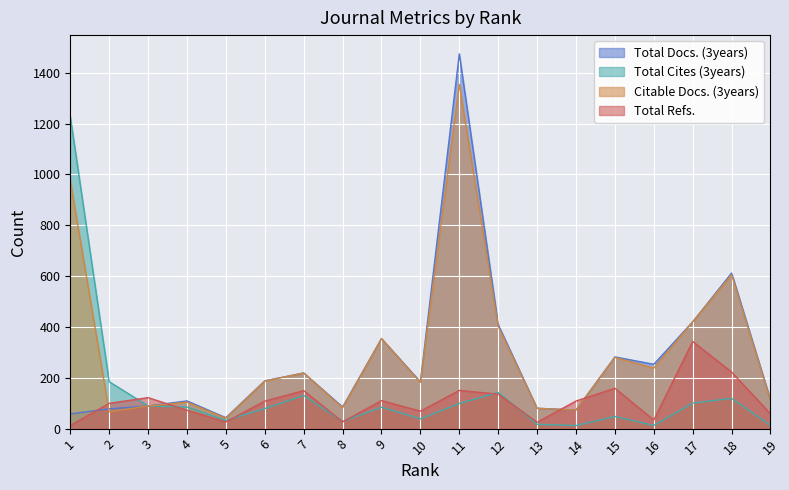

What is the total value across all series at 8?

221.4